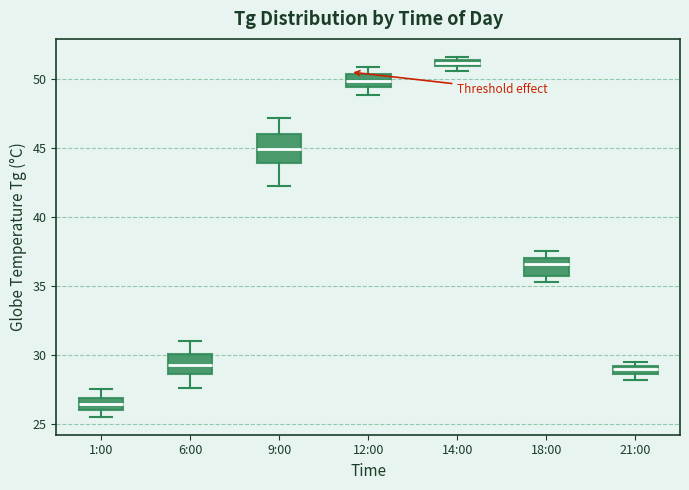

Comparing the boxes themselves (not the whiskers), which one is the tallest?

9:00